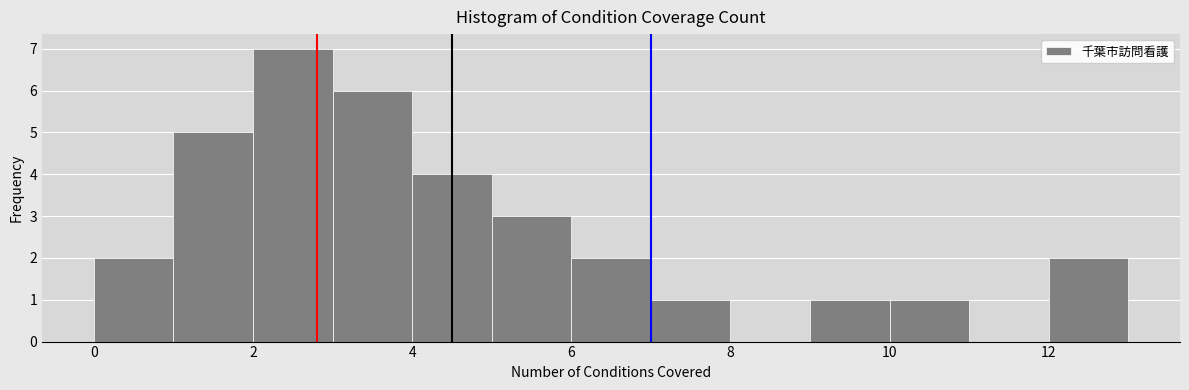

How tall is the bar that spans 0 to 1 on the x-axis? The values are not printed on the chart, so give them approximately, as read against the axis.

2